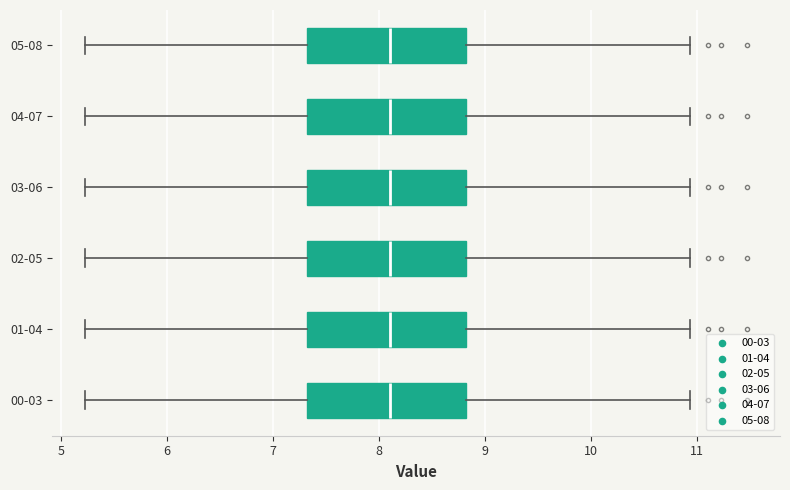

Reading bottom to top, read every box against the x-axis: the position of its median line, the range the box covers, and the ends of its whiskers. The values are not printed on the chart, so give them approximately, as read against the axis.

00-03: median 8.1, box 7.3 to 8.8, whiskers 5.2 to 10.9
01-04: median 8.1, box 7.3 to 8.8, whiskers 5.2 to 10.9
02-05: median 8.1, box 7.3 to 8.8, whiskers 5.2 to 10.9
03-06: median 8.1, box 7.3 to 8.8, whiskers 5.2 to 10.9
04-07: median 8.1, box 7.3 to 8.8, whiskers 5.2 to 10.9
05-08: median 8.1, box 7.3 to 8.8, whiskers 5.2 to 10.9